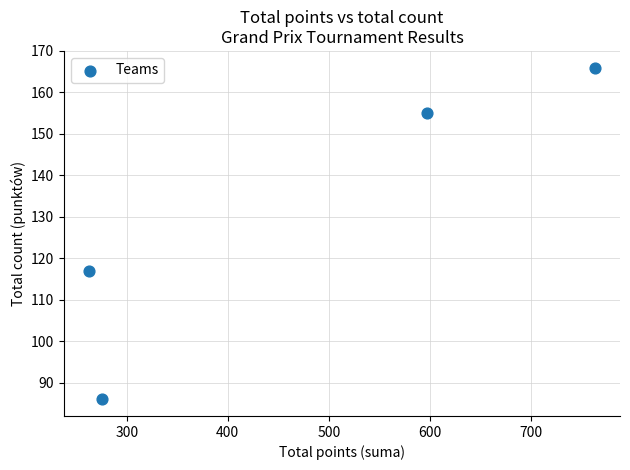

What Y value in the scatter plot is closest to 126?

117